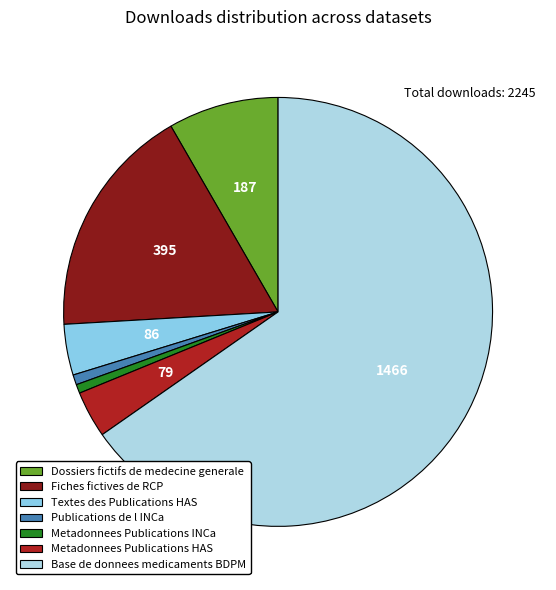

What portion of the pie excludes Metadonnees Publications HAS?

96.5%